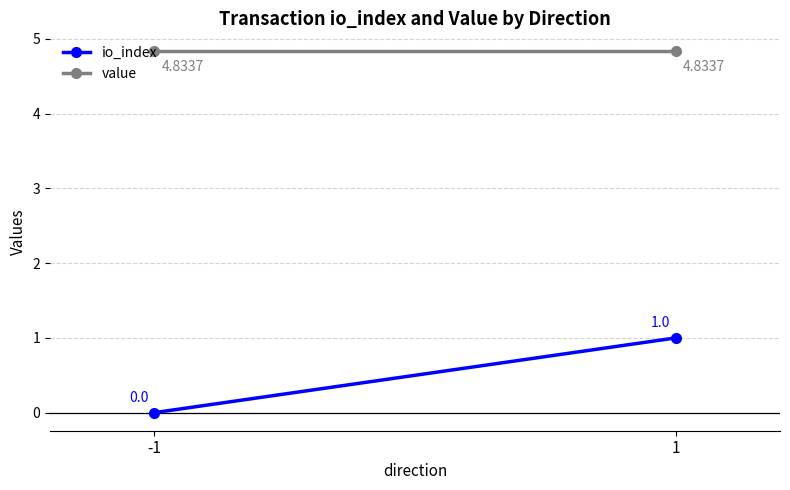

What is the sum of all value values?

9.7